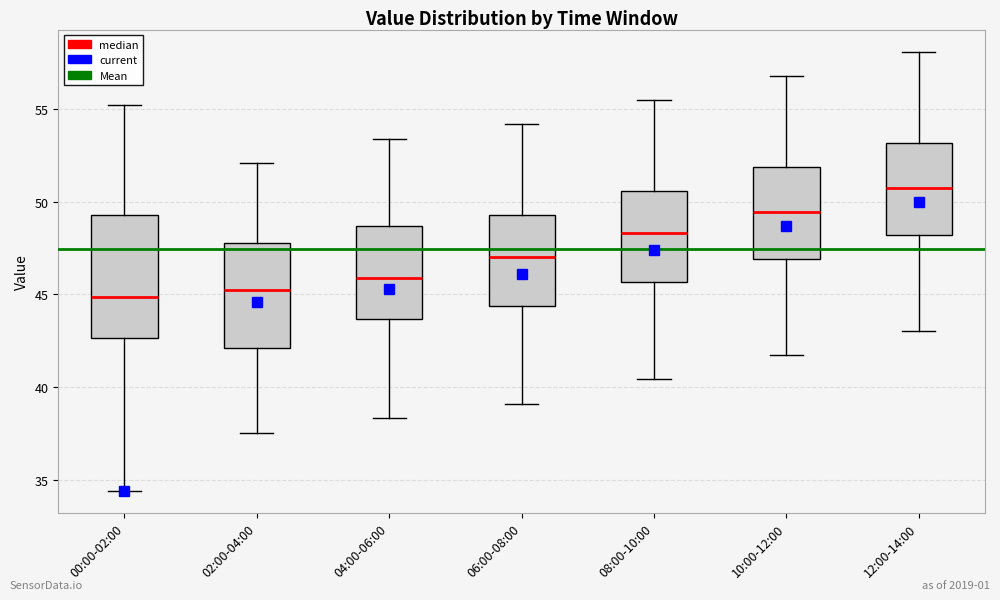

Reading left to right, transcribe this box plot: for each box, give where its median line is, the range the box spans, and where its two whiskers end, as read against the y-axis. The values are not printed on the chart, so give them approximately, as read against the axis.

00:00-02:00: median 45.0, box 42.5 to 49.5, whiskers 34.5 to 55.0
02:00-04:00: median 45.5, box 42.0 to 48.0, whiskers 37.5 to 52.0
04:00-06:00: median 46.0, box 43.5 to 48.5, whiskers 38.5 to 53.5
06:00-08:00: median 47.0, box 44.5 to 49.5, whiskers 39.0 to 54.0
08:00-10:00: median 48.5, box 45.5 to 50.5, whiskers 40.5 to 55.5
10:00-12:00: median 49.5, box 47.0 to 52.0, whiskers 41.5 to 57.0
12:00-14:00: median 51.0, box 48.0 to 53.0, whiskers 43.0 to 58.0